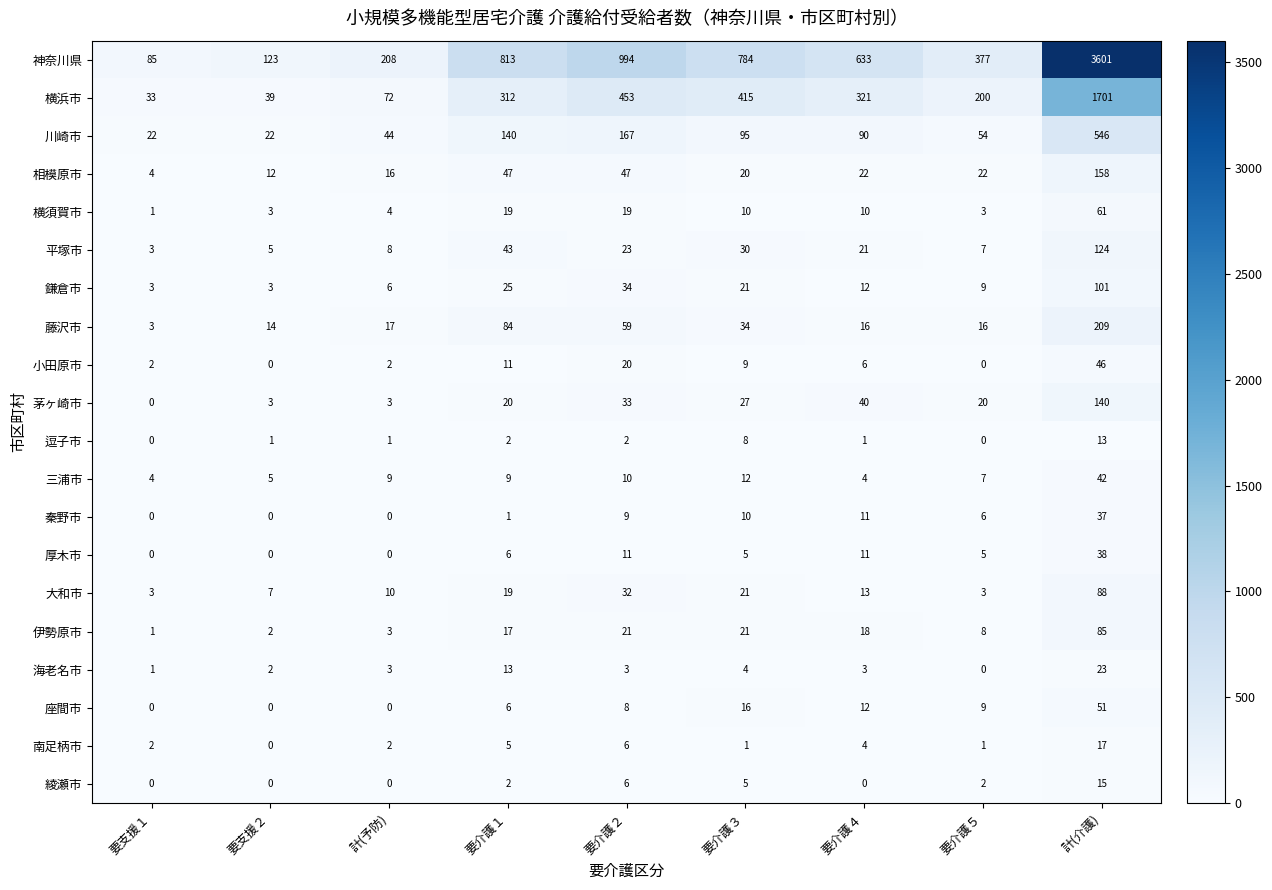

What is the total value across all series at 計(介護)?

7096